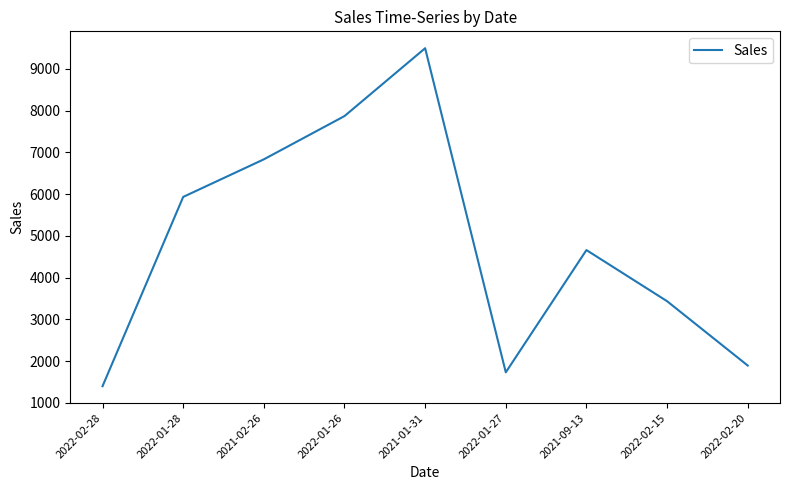

What is the change in value from 2021-01-31 to 2021-09-13?

-4834